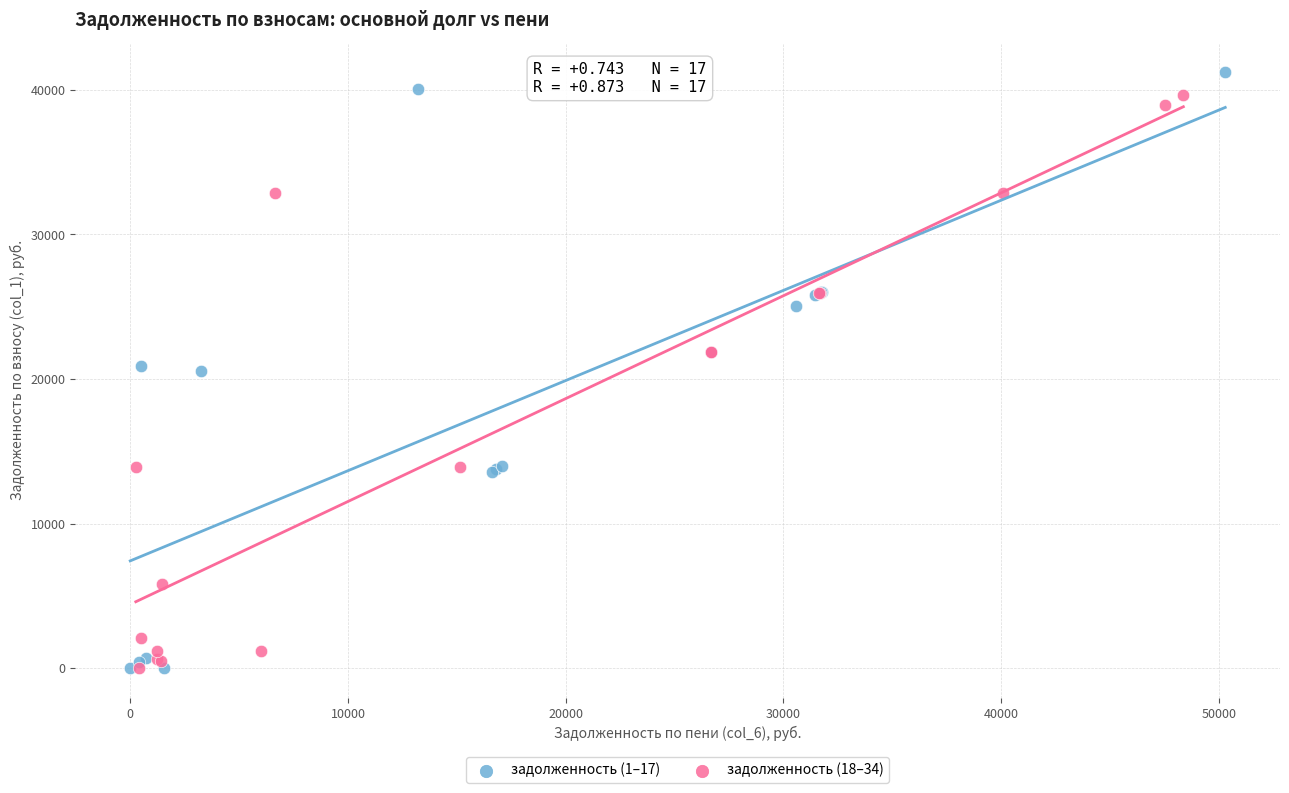

What are all the series names shown in the legend?

задолженность (1–17), задолженность (18–34)